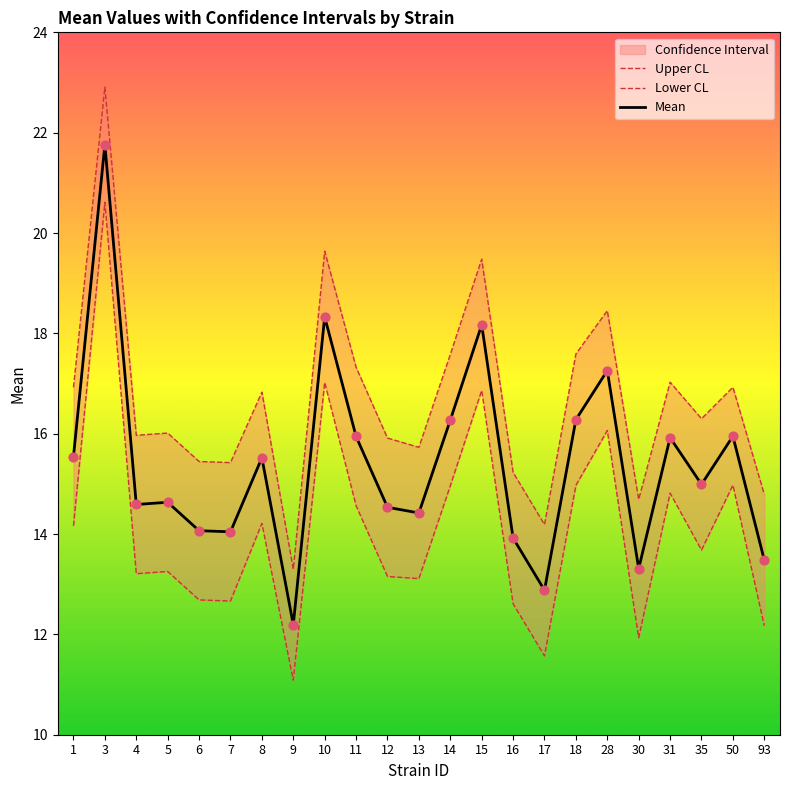

Which series reaches the maximum Y coordinate?

Upper CL